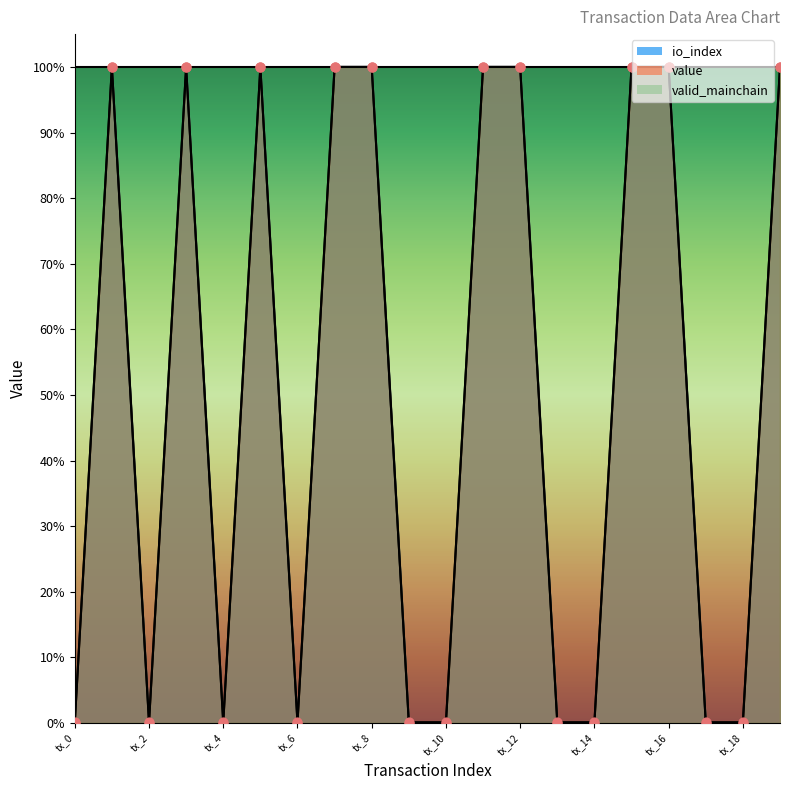

At how many categories does at least one series exceed 0?

20